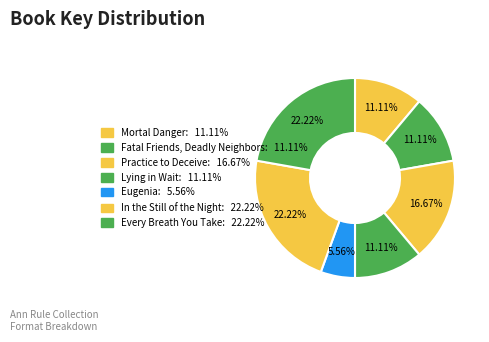

Is it true that Every Breath You Take is 6% of the pie?

False